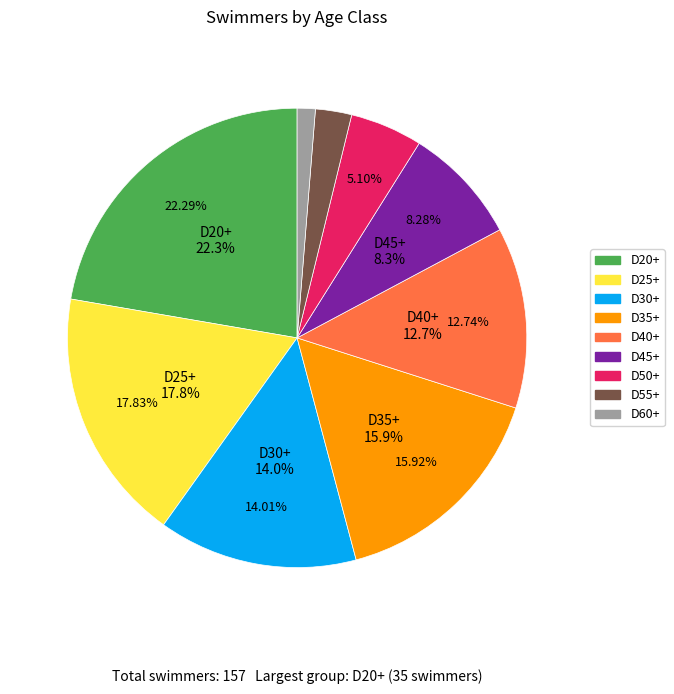

Which slice is the largest?

D20+